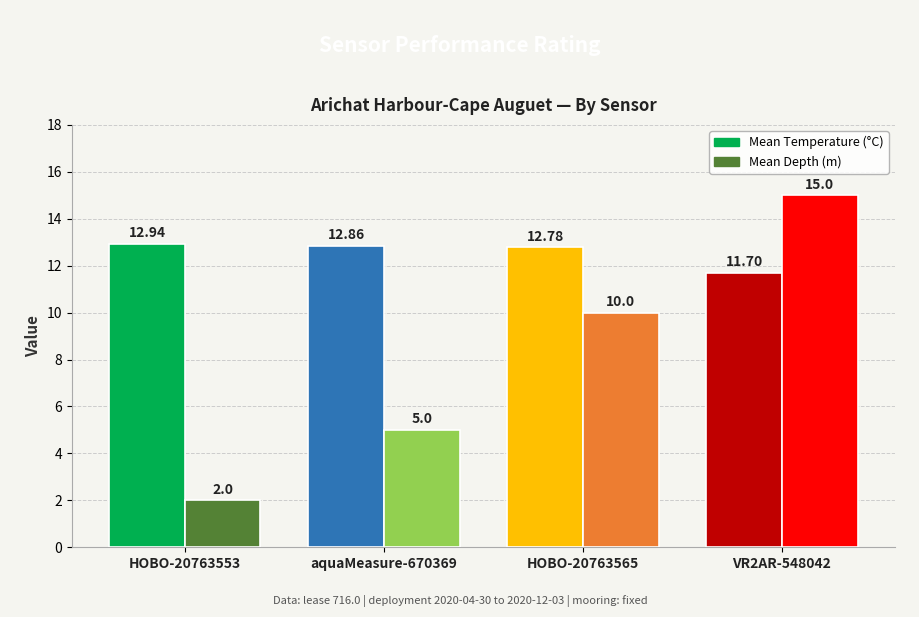

What position from the right is HOBO-20763553?

4